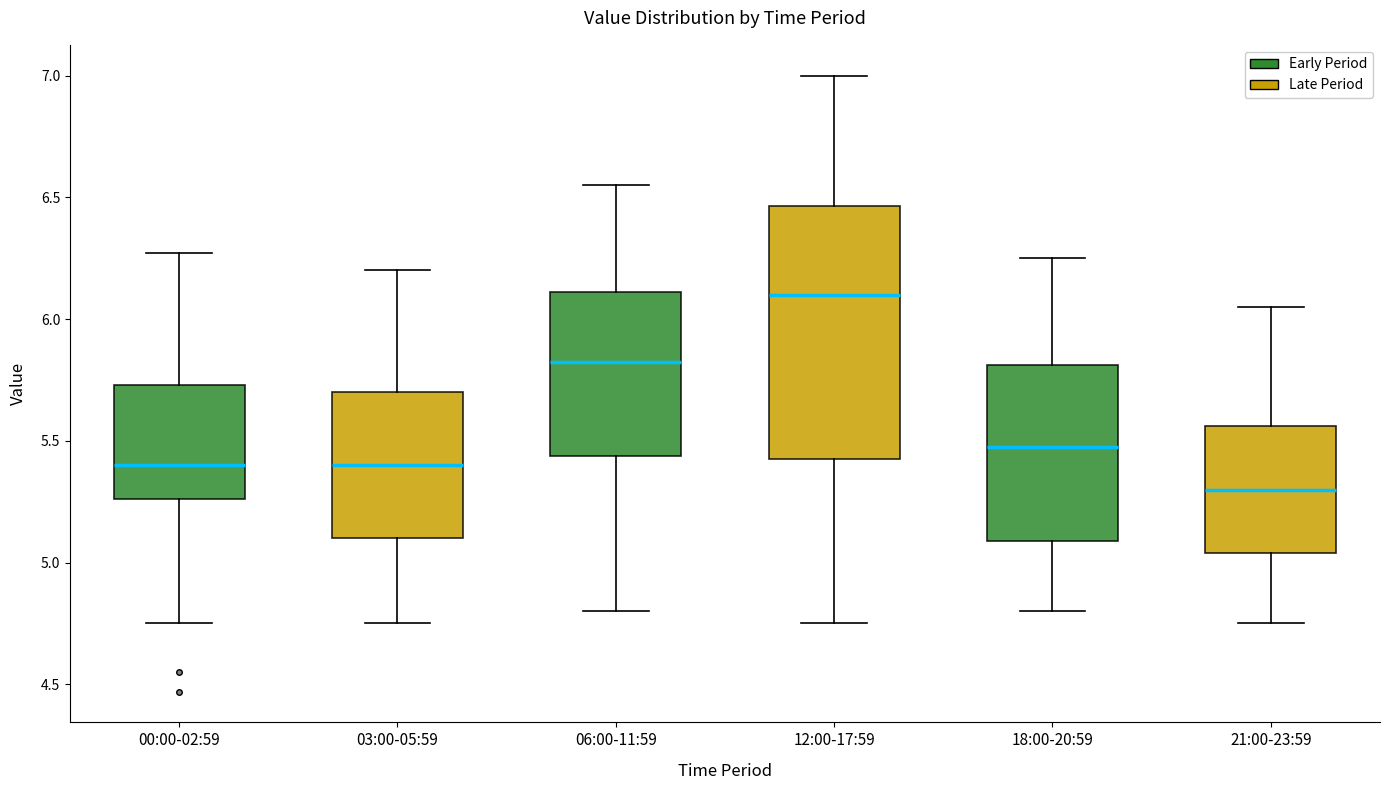

Where is the upper edge of the box for 03:00-05:59 on the y-axis? The values are not printed on the chart, so give them approximately, as read against the axis.

5.70